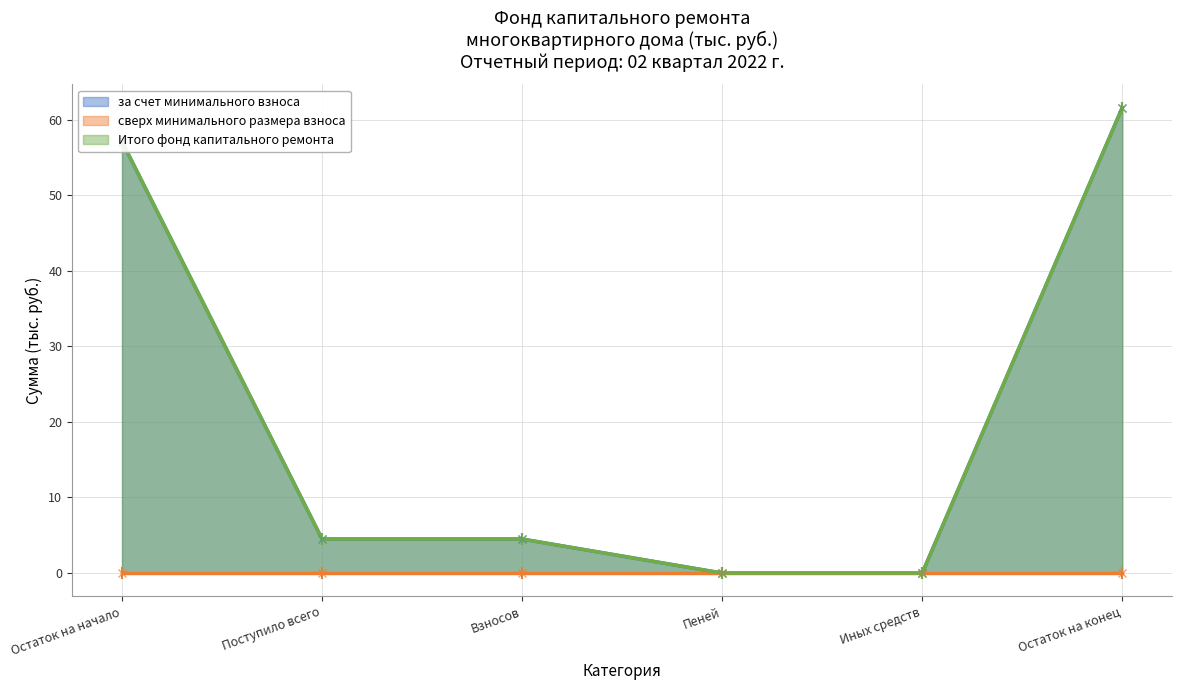

How many categories are shown in the chart?

6